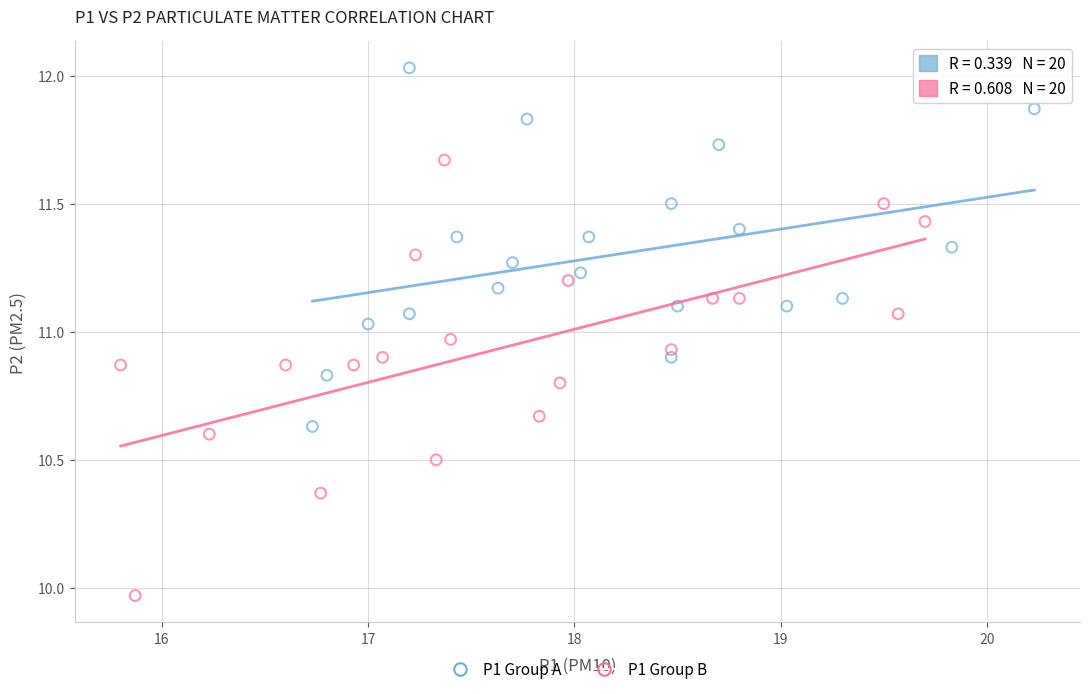

Which series has the widest spread of Y values?

P1 Group B